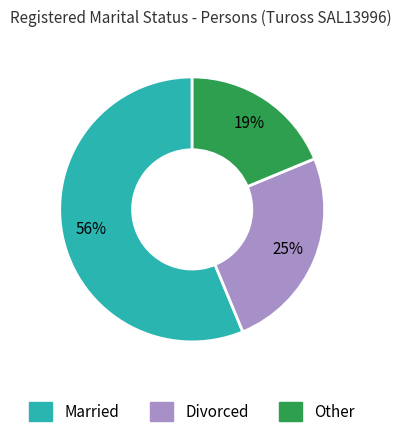

To the nearest percent, what is the average slice percentage?

33%